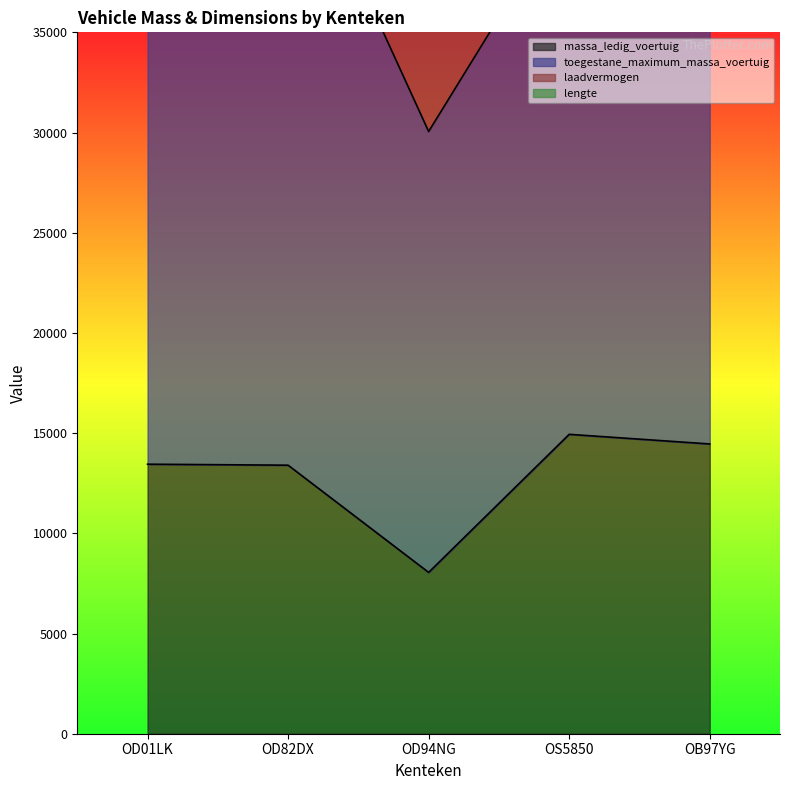

Which series has the widest spread of values?

toegestane_maximum_massa_voertuig